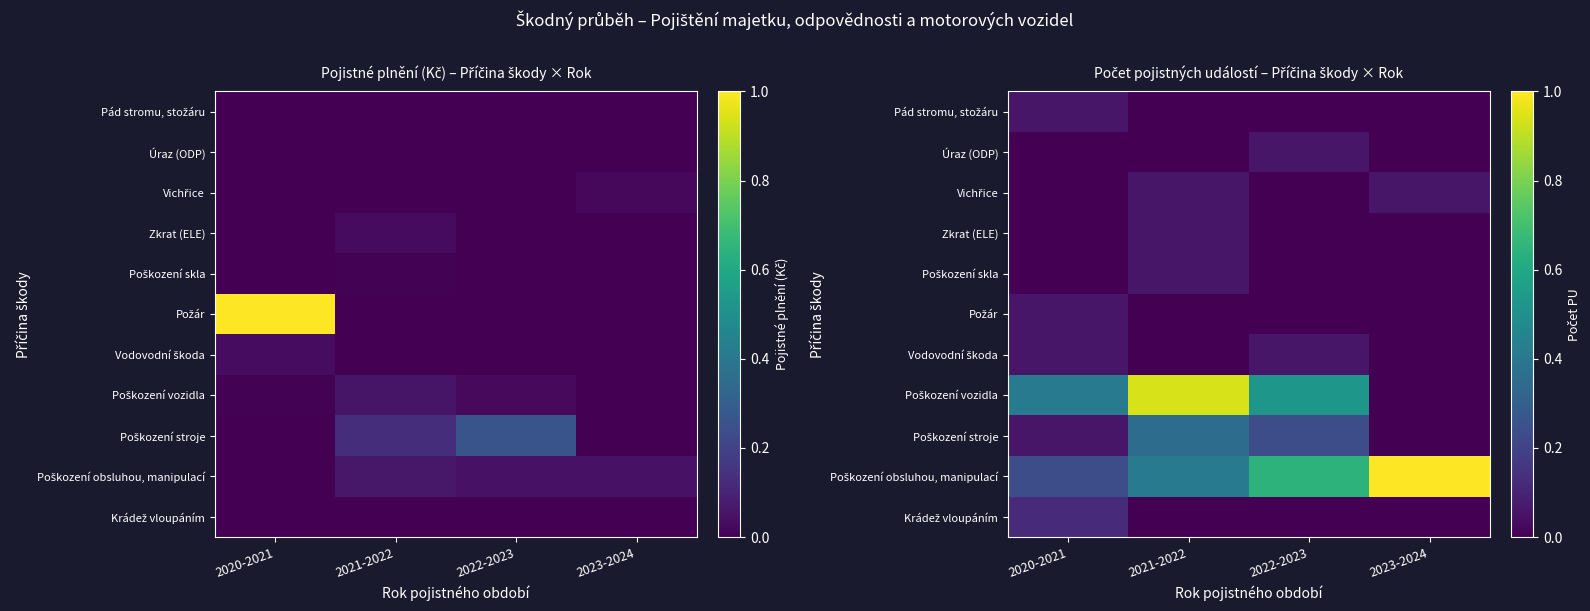

The Požár series shows -0.0 at 2023-2024. True or false?

False